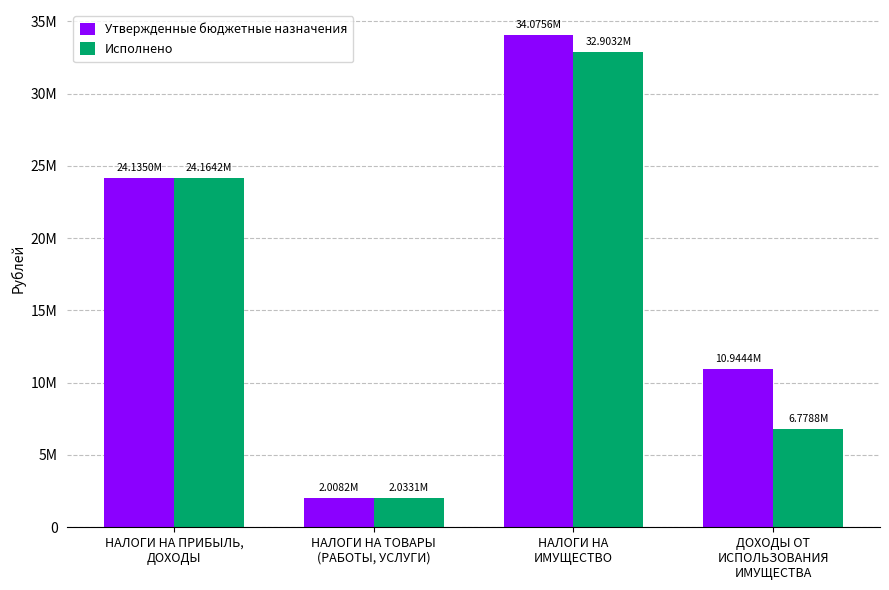

Does the chart contain stacked bars?

No